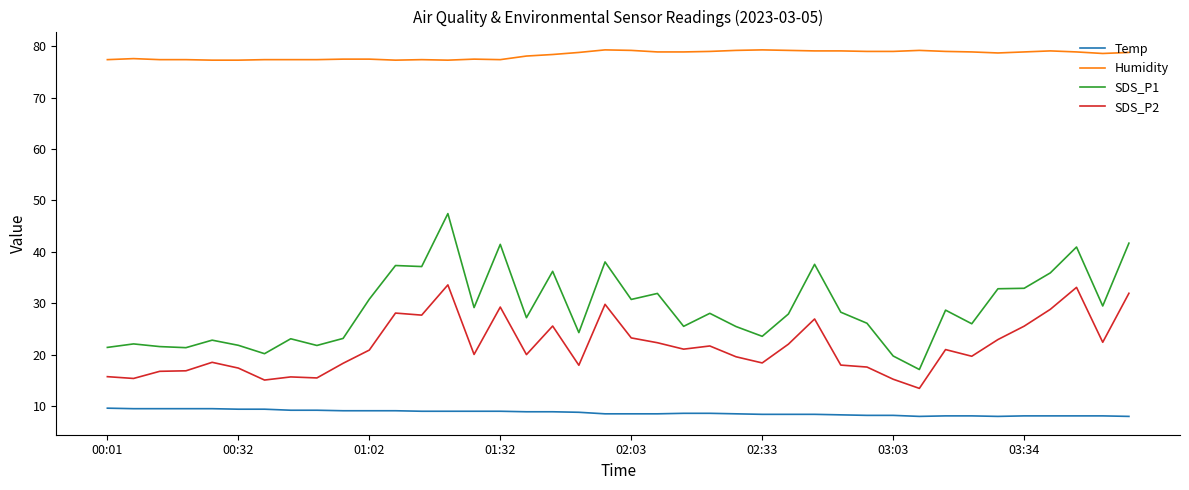

Which series has the widest spread of values?

SDS_P1